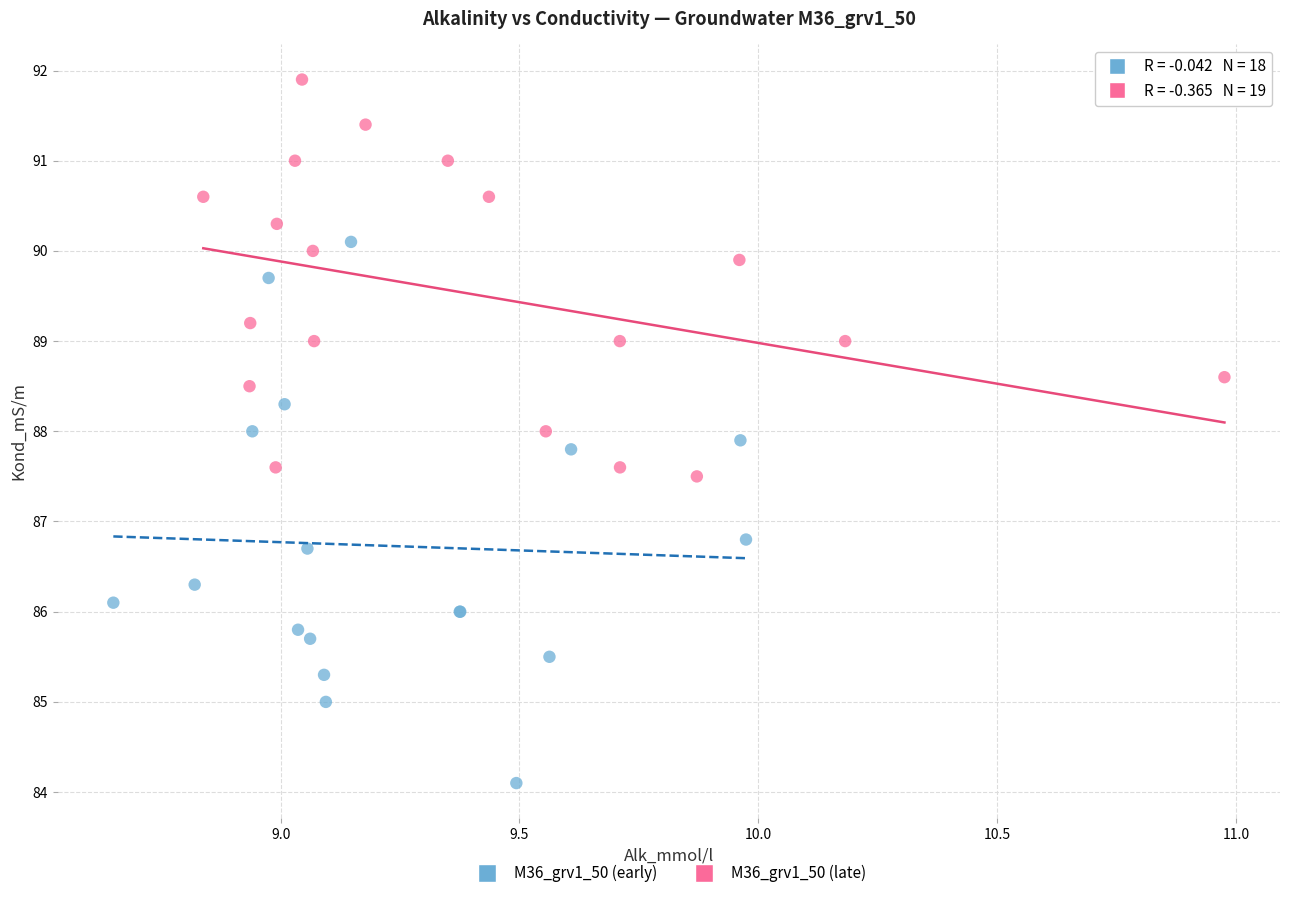

Which series has the widest spread of Y values?

M36_grv1_50 (early)